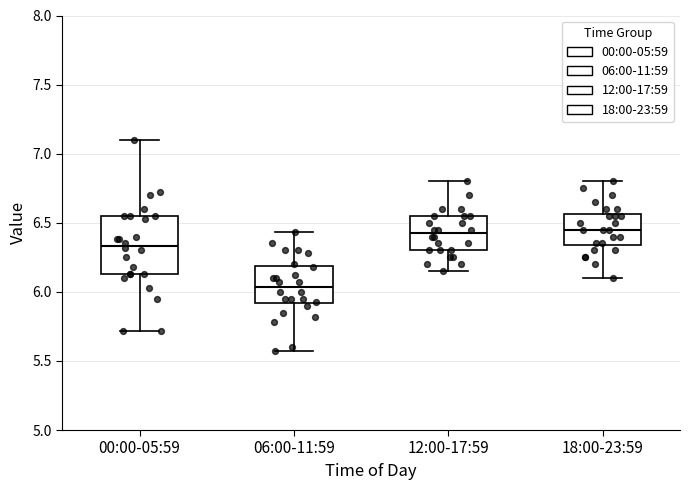

Which box is the tallest, from its lower edge to its upper edge?

00:00-05:59